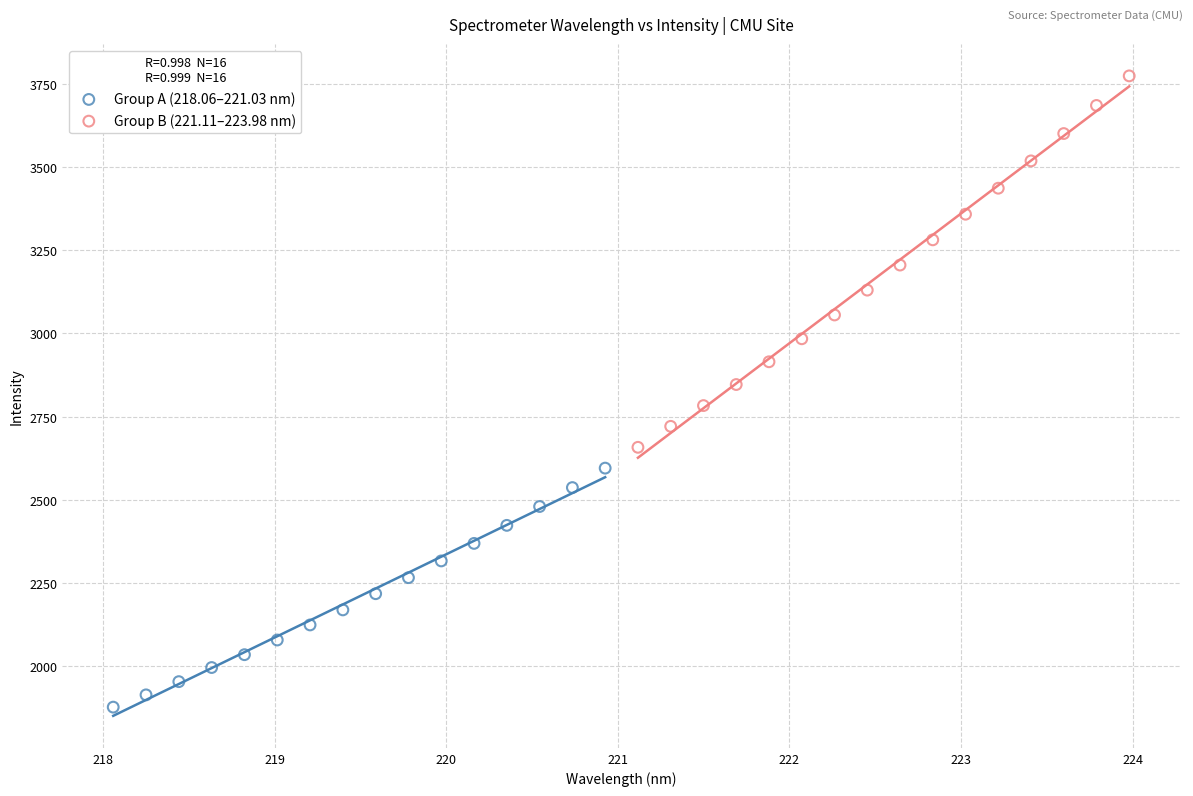

What are all the series names shown in the legend?

Group A (218.06–221.03 nm), Group B (221.11–223.98 nm)